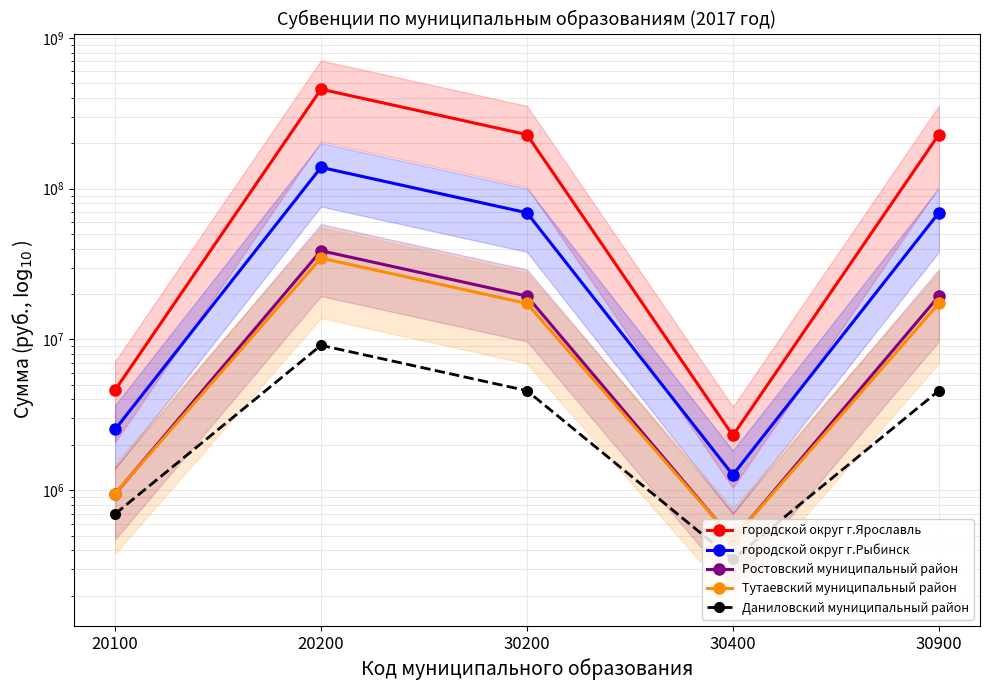

How many data points in Тутаевский муниципальный район are above 17320655?

1